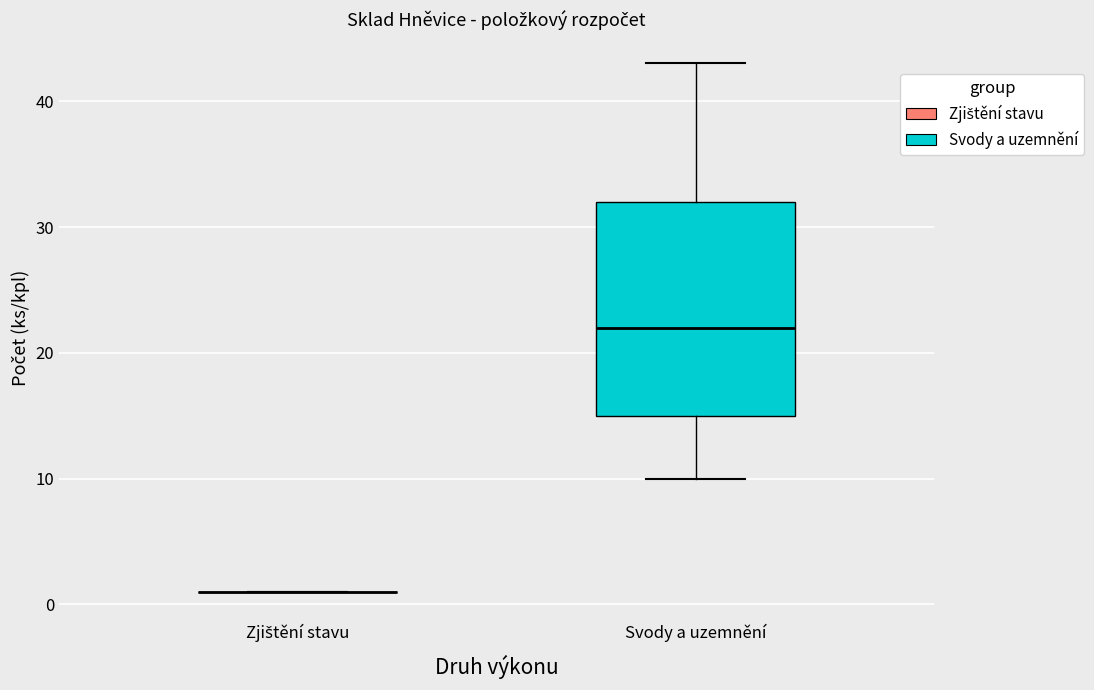

Reading left to right, read every box against the y-axis: the position of its median line, the range the box covers, and the ends of its whiskers. The values are not printed on the chart, so give them approximately, as read against the axis.

Zjištění stavu: box collapsed to a line at 1, whiskers 1 to 1
Svody a uzemnění: median 22, box 15 to 32, whiskers 10 to 43